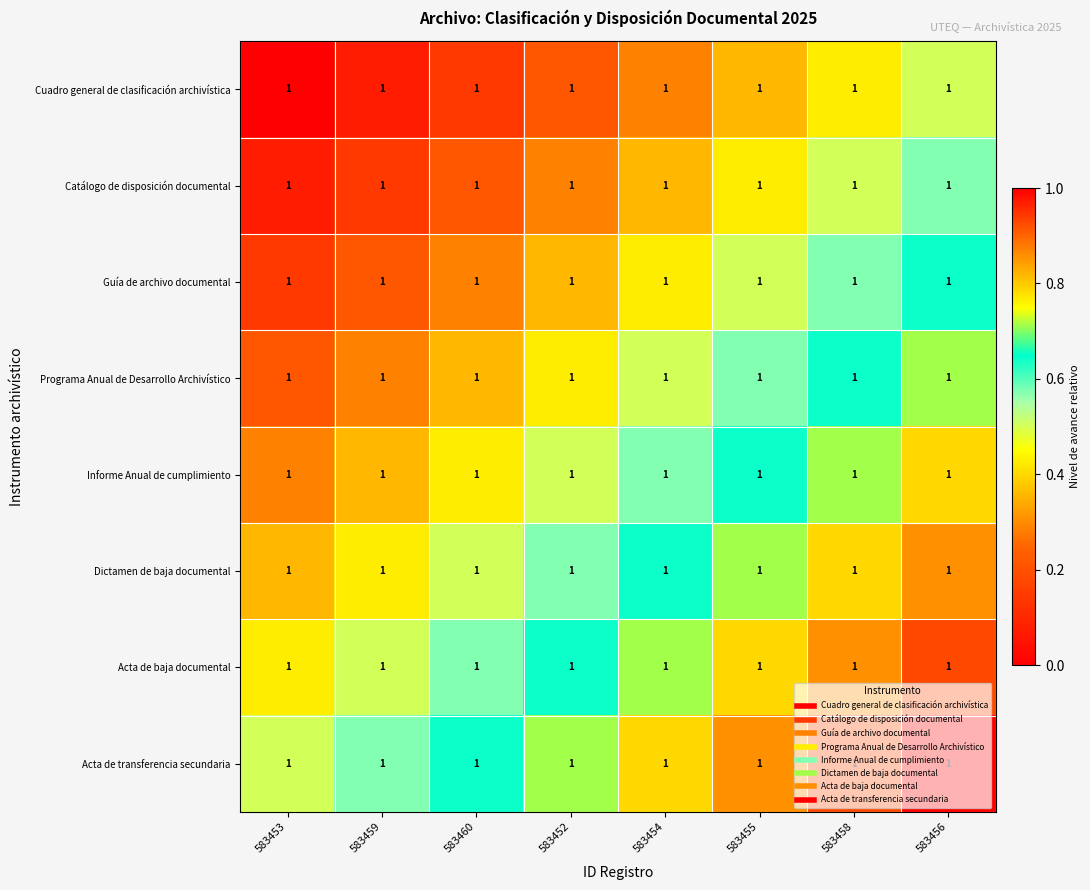

Reading right to left, list all the values displayed in this chart.

Cuadro general de clasificación archivística: 583456=1.0	583458=1.0	583455=1.0	583454=1.0	583452=1.0	583460=1.0	583459=1.0	583453=1.0
Catálogo de disposición documental: 583456=1.0	583458=1.0	583455=1.0	583454=1.0	583452=1.0	583460=1.0	583459=1.0	583453=1.0
Guía de archivo documental: 583456=1.0	583458=1.0	583455=1.0	583454=1.0	583452=1.0	583460=1.0	583459=1.0	583453=1.0
Programa Anual de Desarrollo Archivístico: 583456=1.0	583458=1.0	583455=1.0	583454=1.0	583452=1.0	583460=1.0	583459=1.0	583453=1.0
Informe Anual de cumplimiento: 583456=1.0	583458=1.0	583455=1.0	583454=1.0	583452=1.0	583460=1.0	583459=1.0	583453=1.0
Dictamen de baja documental: 583456=1.0	583458=1.0	583455=1.0	583454=1.0	583452=1.0	583460=1.0	583459=1.0	583453=1.0
Acta de baja documental: 583456=1.0	583458=1.0	583455=1.0	583454=1.0	583452=1.0	583460=1.0	583459=1.0	583453=1.0
Acta de transferencia secundaria: 583456=1.0	583458=1.0	583455=1.0	583454=1.0	583452=1.0	583460=1.0	583459=1.0	583453=1.0